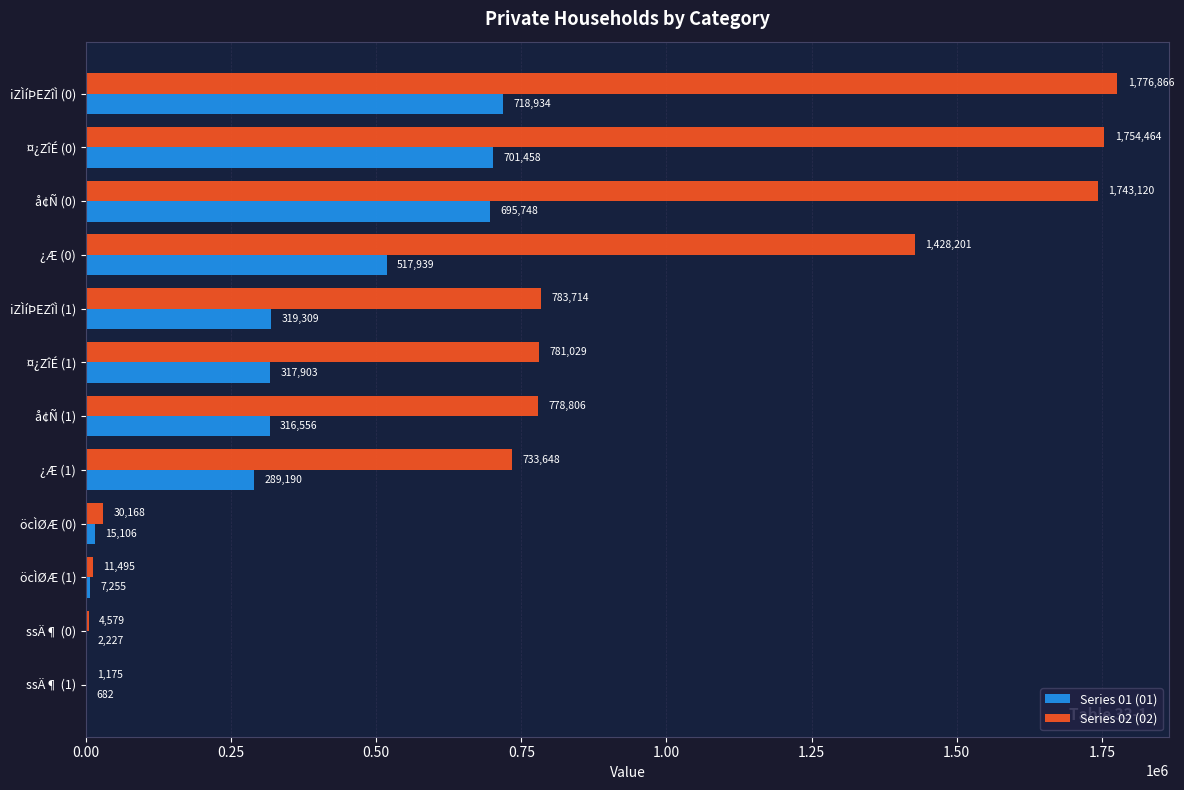

Which label corresponds to the largest value in the chart?

iZÌíÞEZîÌ (0)